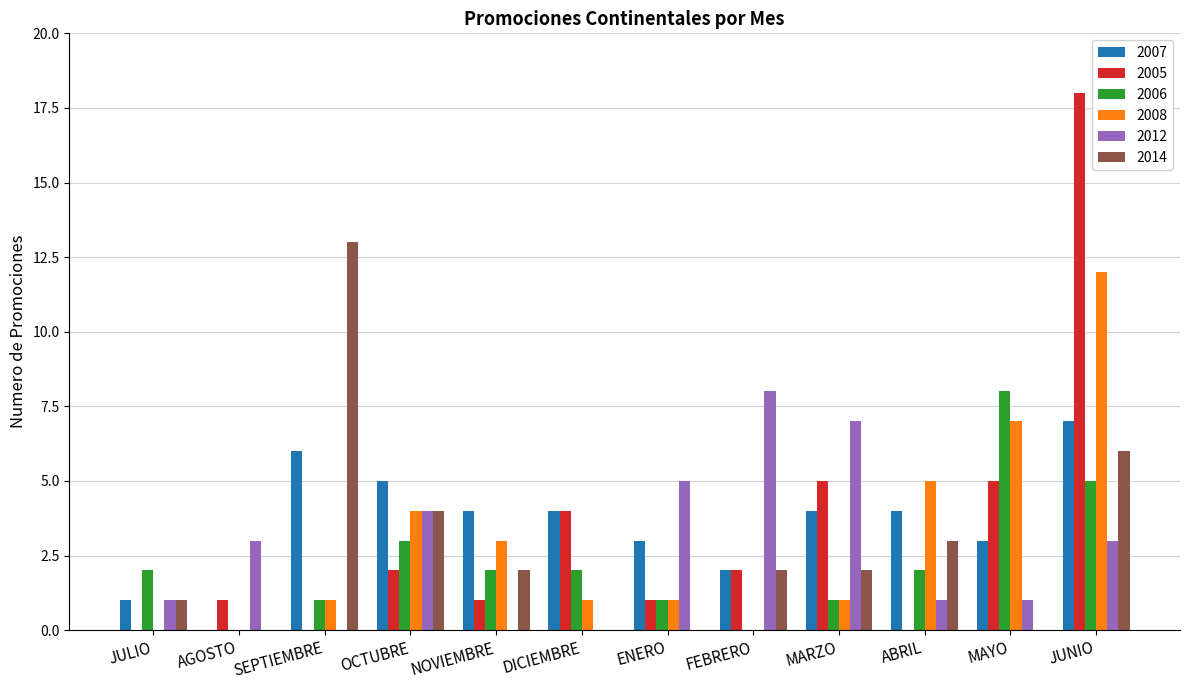

Does the chart contain stacked bars?

No